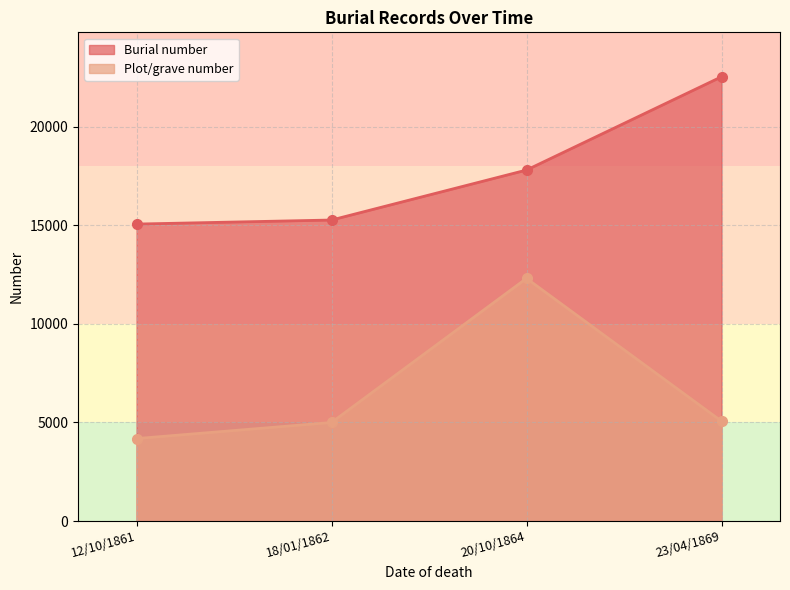

Rank the series by their average value, from highest to lowest.

Burial number, Plot/grave number